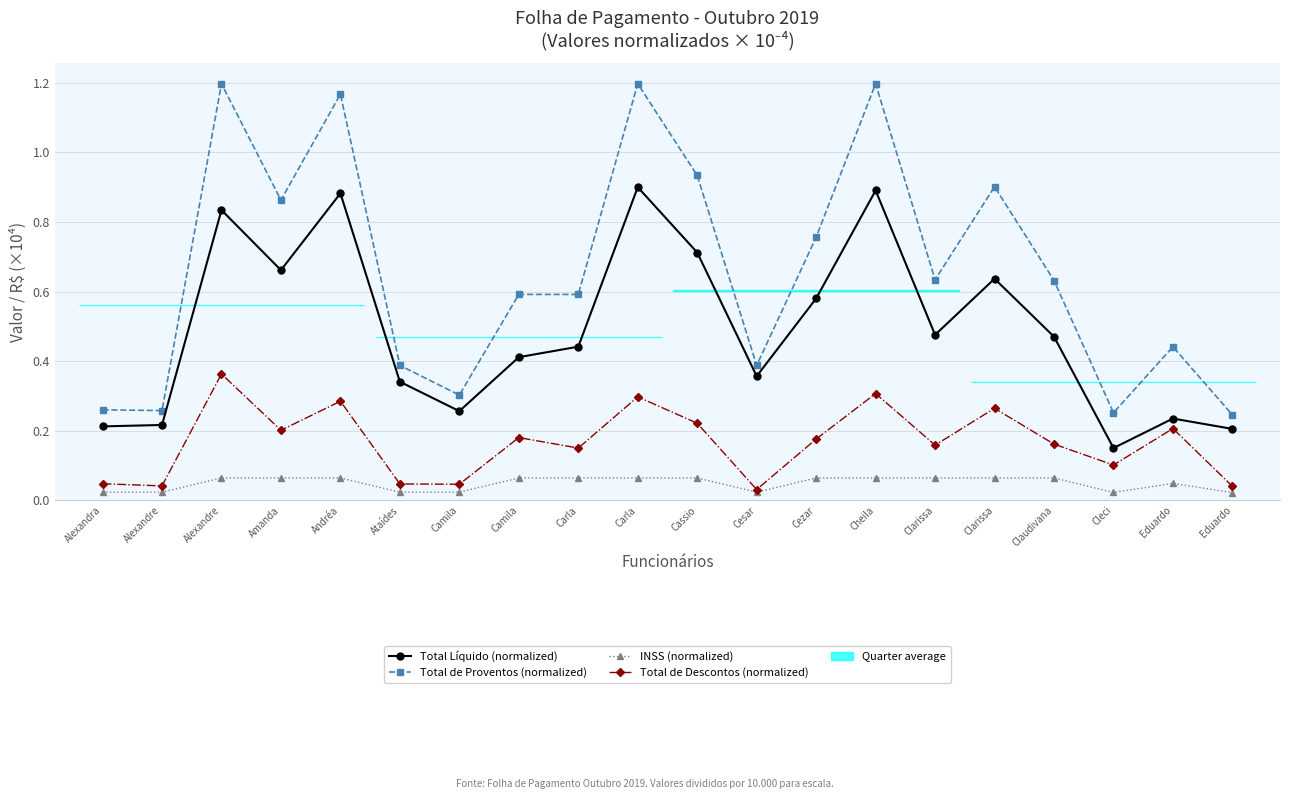

What is the difference between the highest and lowest values at Cleci?

0.2